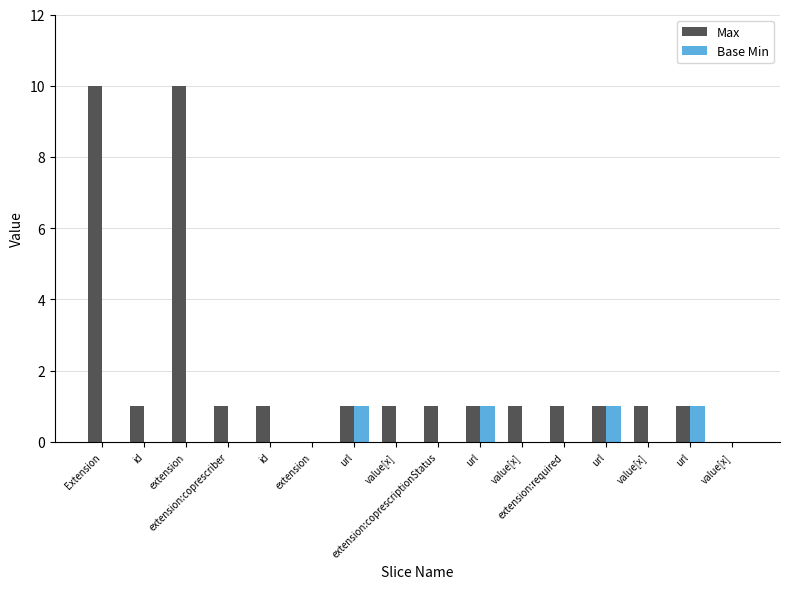

Reading left to right, what are all the values shown in this chart?

Max: 10	1	10	1	1	0	1	1	1	1	1	1	1	1	1	0
Base Min: 0	0	0	0	0	0	1	0	0	1	0	0	1	0	1	0